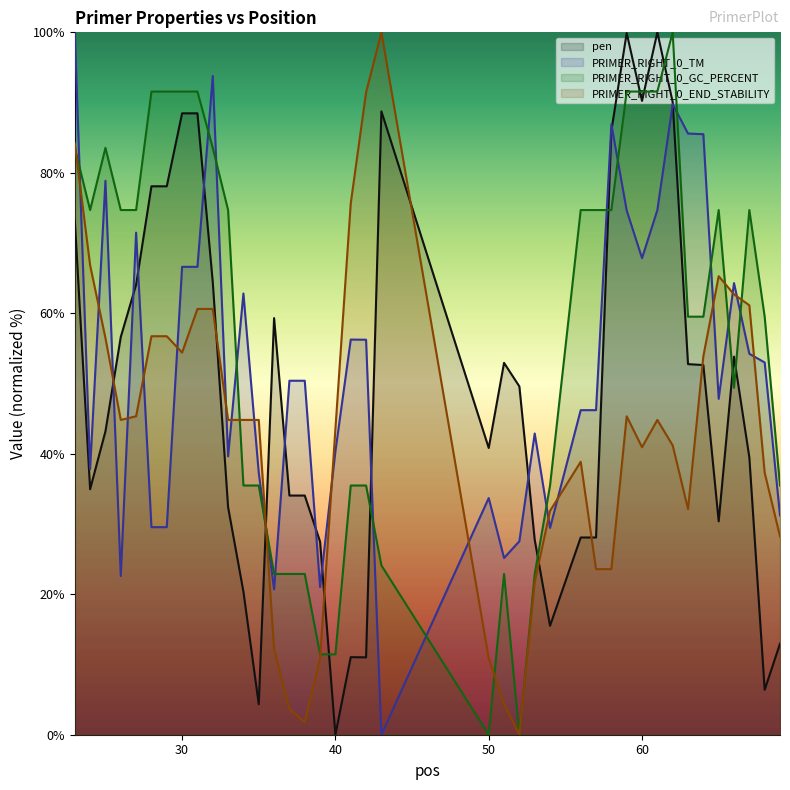

How many times do pen and PRIMER_RIGHT_0_END_STABILITY cross each other?

8